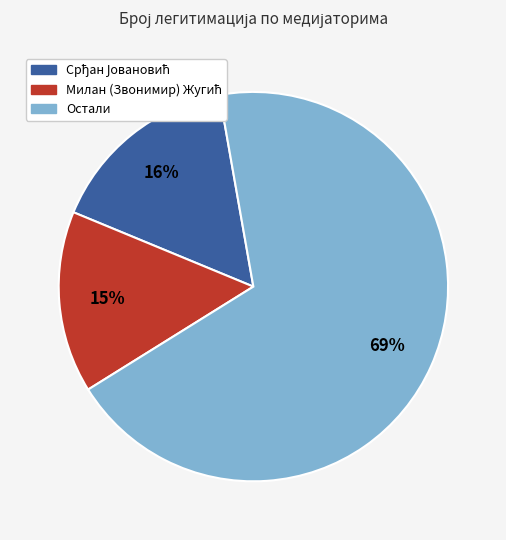

Does any single category account for the majority?

Yes